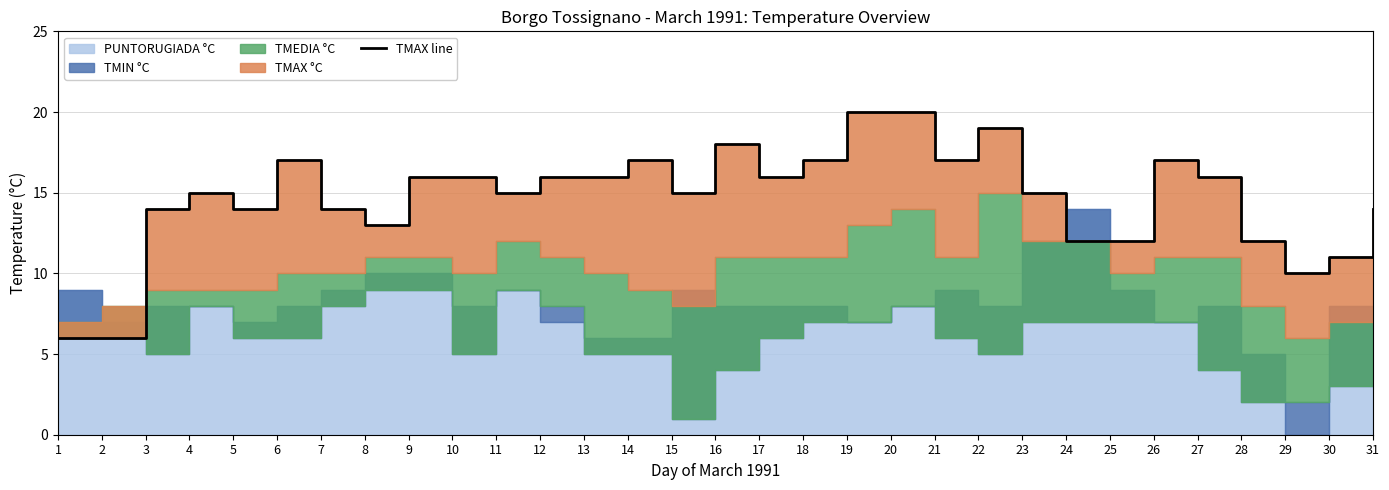

How many data points are less than 15?

12